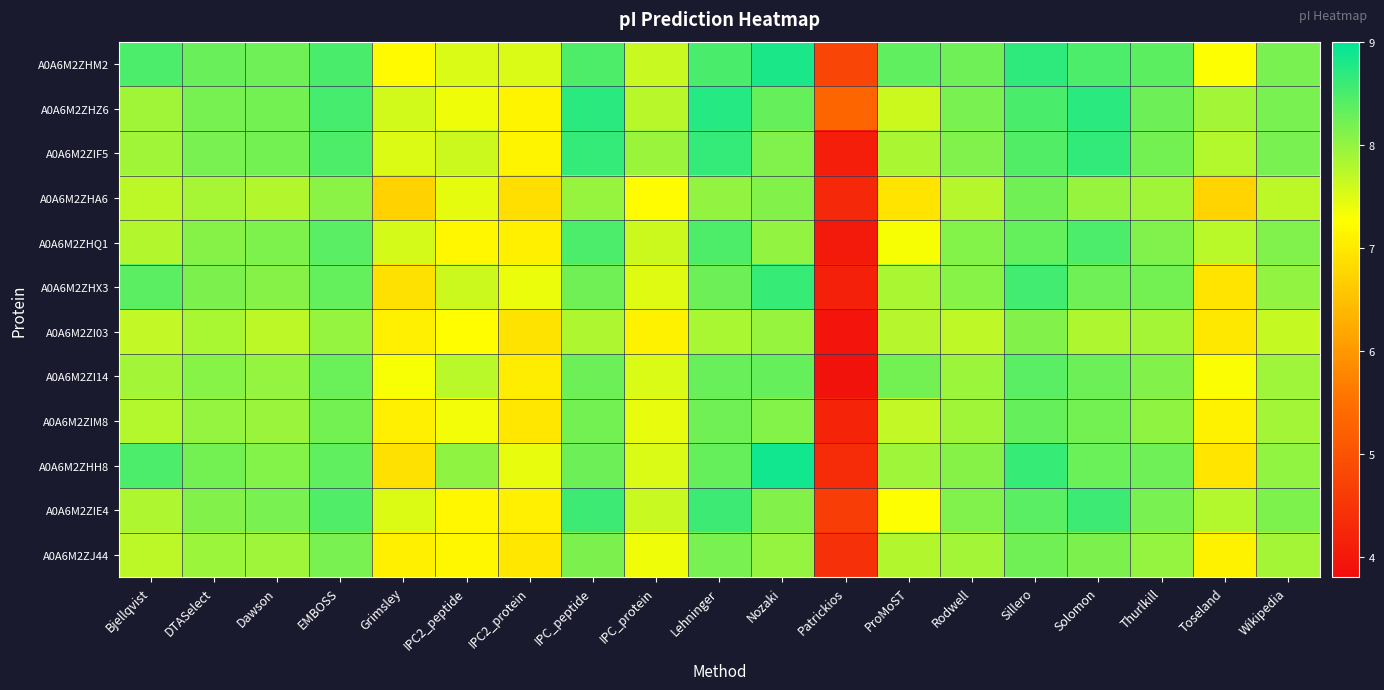

Which has a higher value, IPC_protein or Thurlkill?

Thurlkill